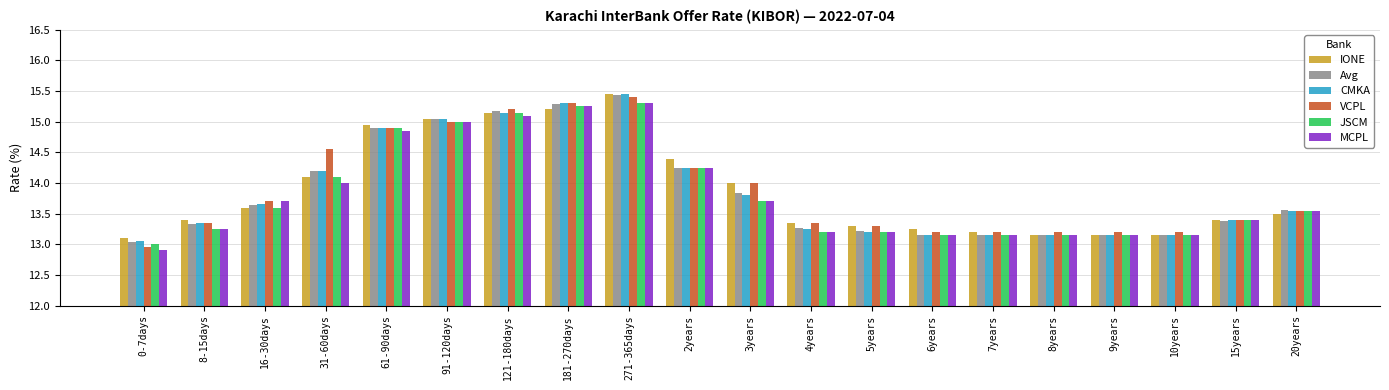

Is the value of JSCM at 8-15days greater than the value of CMKA at 271-365days?

No